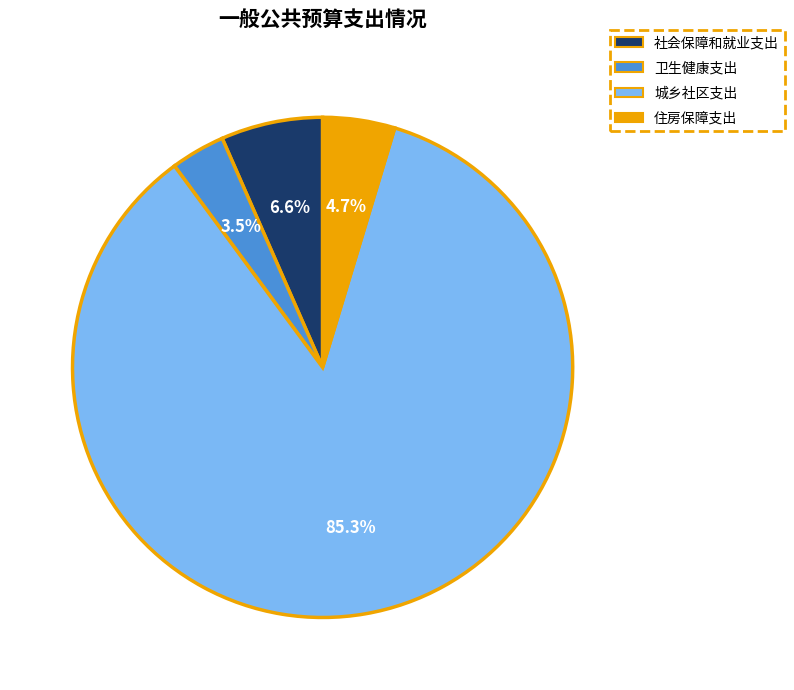

How much of the chart is everything except 社会保障和就业支出?

93.4%